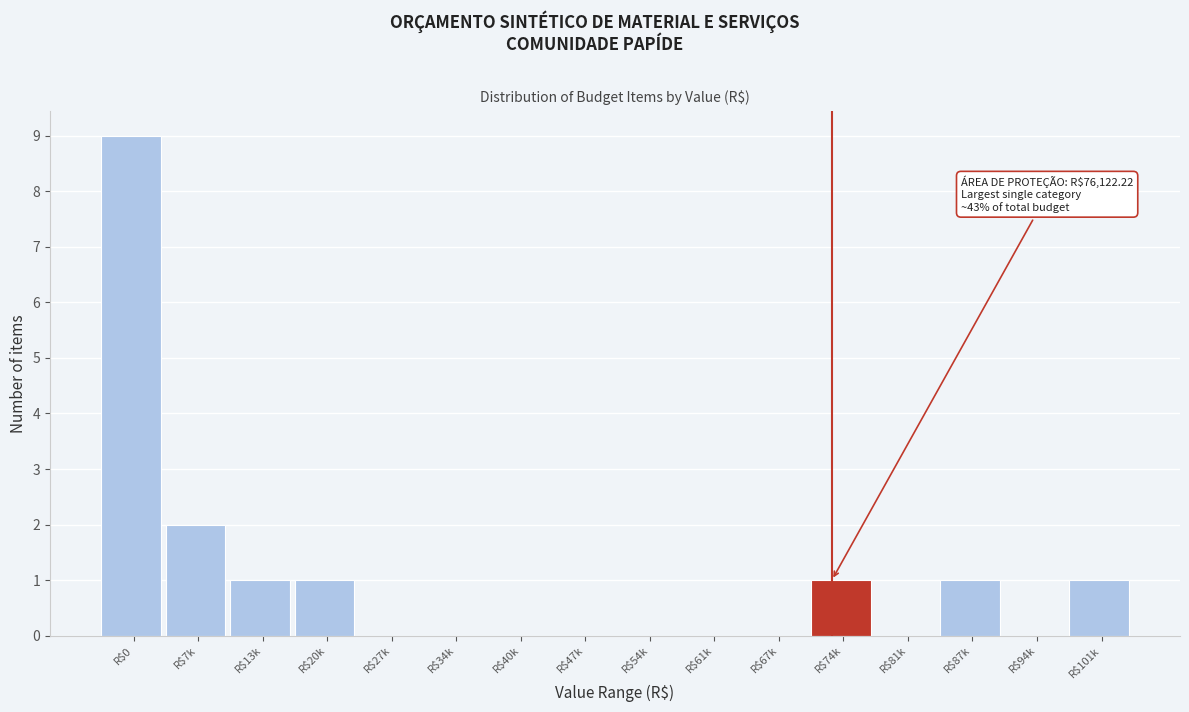

True or false: the data shows 5 at R$61k.

False